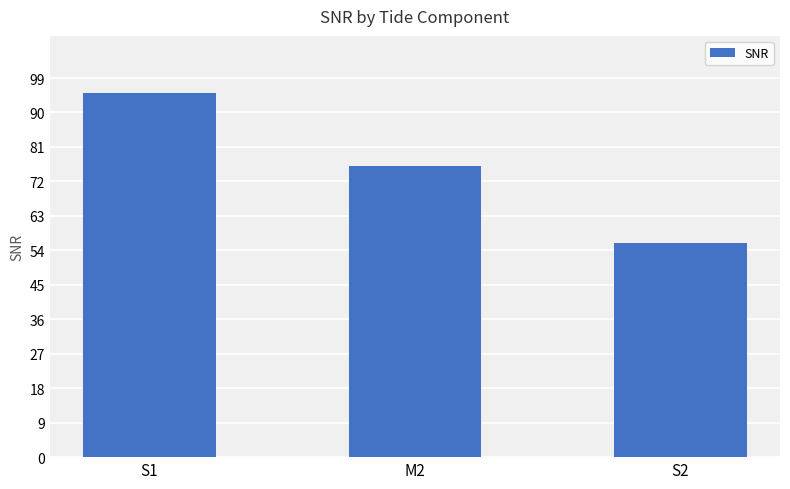

Reading left to right, what are all the values shown in this chart?

95	76	56